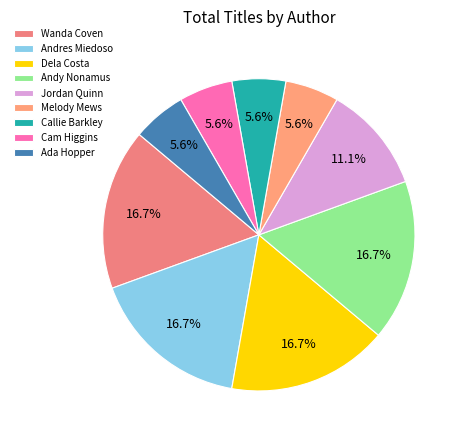

Count the number of slices in the pie.

9